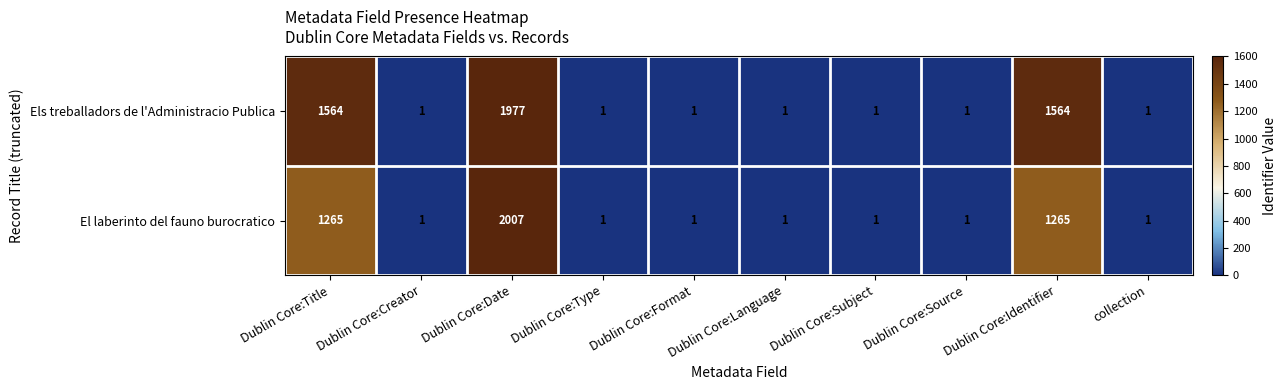

Which series has the largest total across all categories?

Els treballadors de l'Administracio Publica